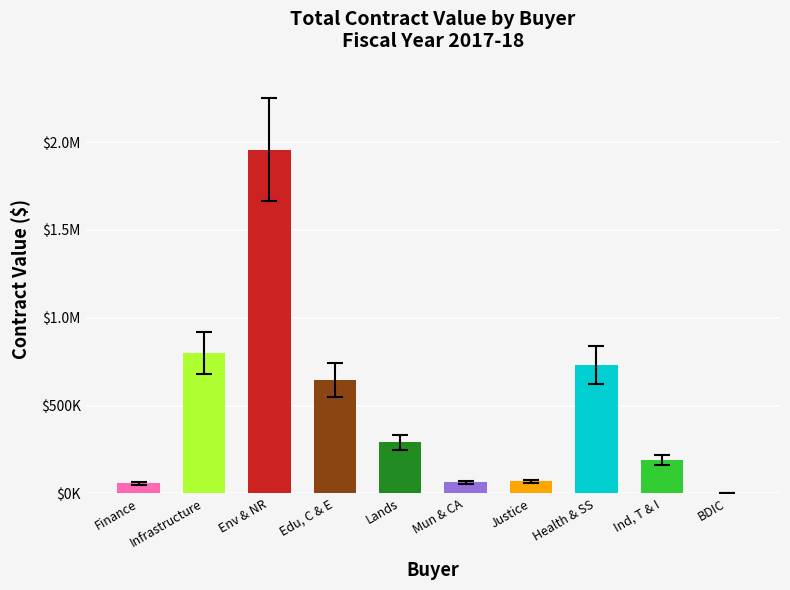

Which category has the highest value across all series?

Env & NR